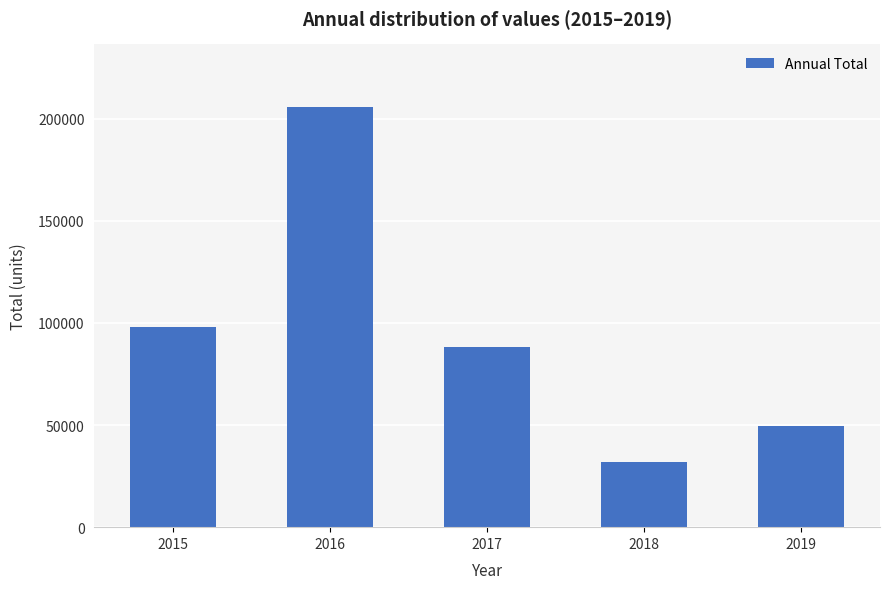

Reading left to right, list all the values displayed in this chart.

98076.9	205600.0	88102.2	31844.2	49363.1